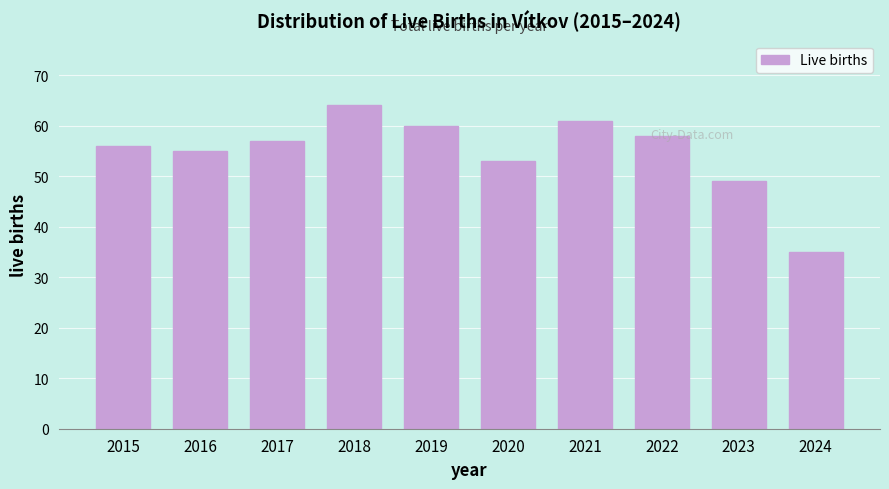

Is it true that the value at 2024 is 35?

True